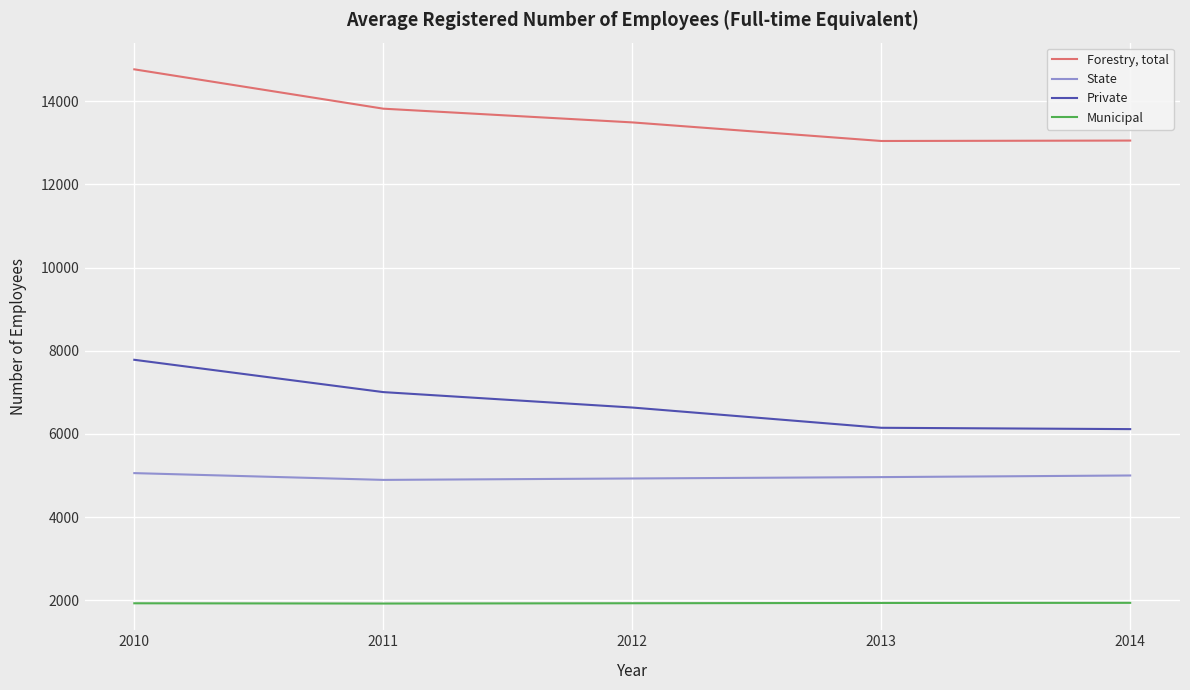

What is the total value across all series at 2013?

26086